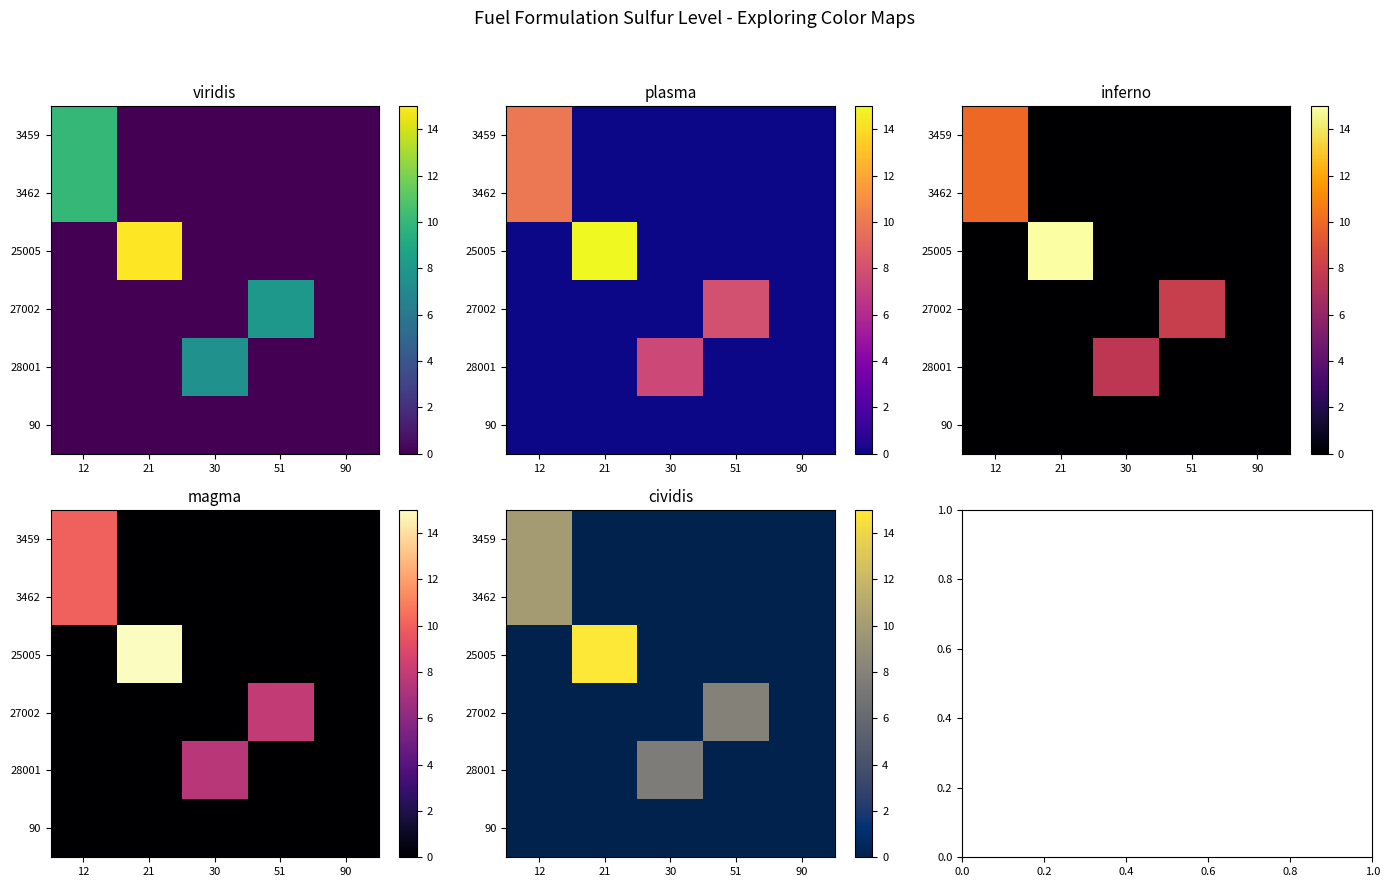

Which label corresponds to the largest value in the chart?

21